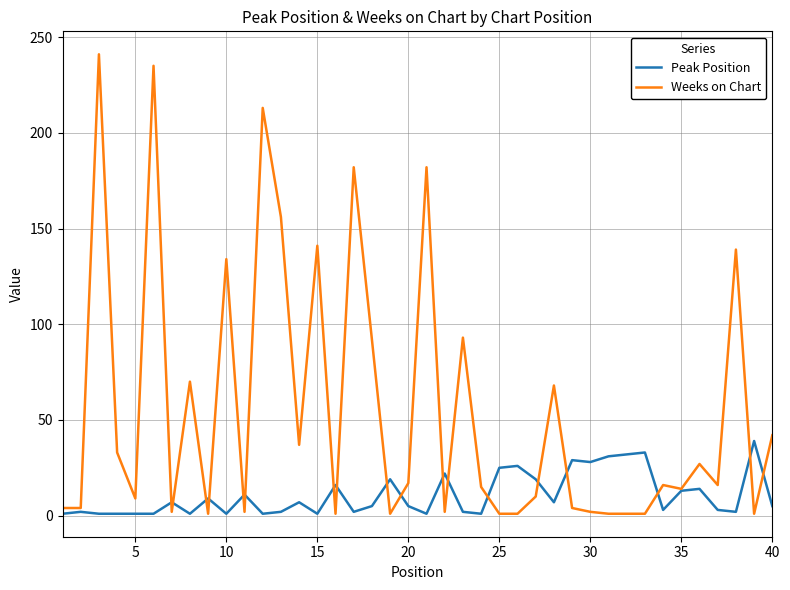

Which series has the widest spread of values?

Weeks on Chart